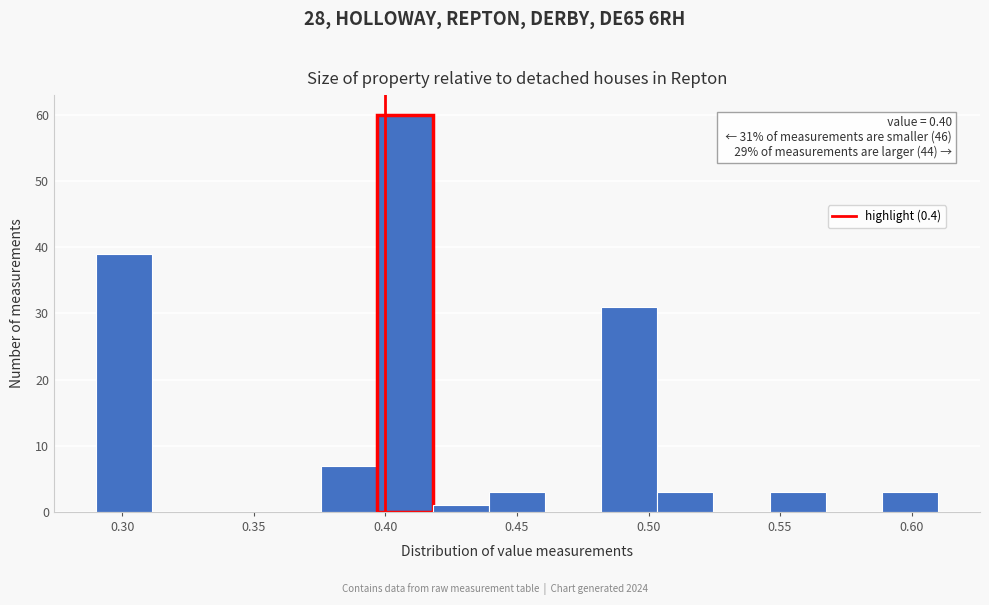

Over which range of the x-axis is the bar tallest?

0.395 to 0.420